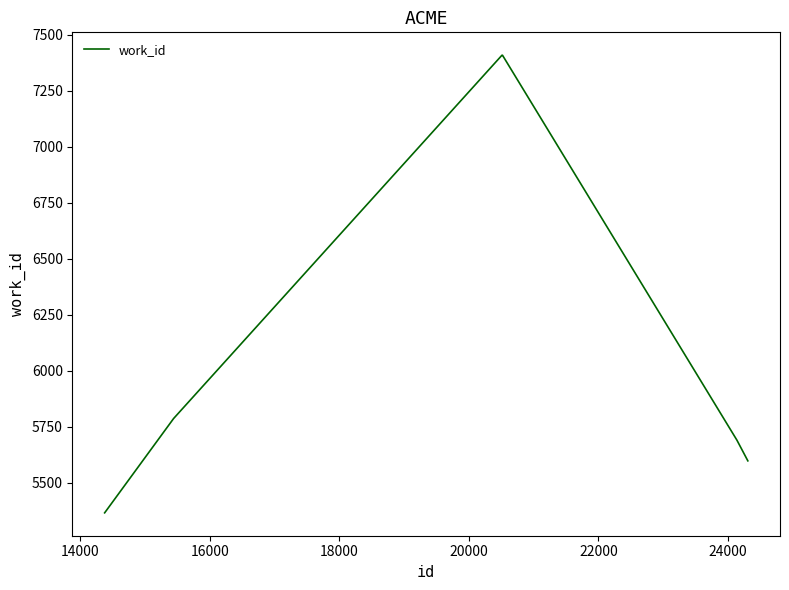

What is the average value?

6210